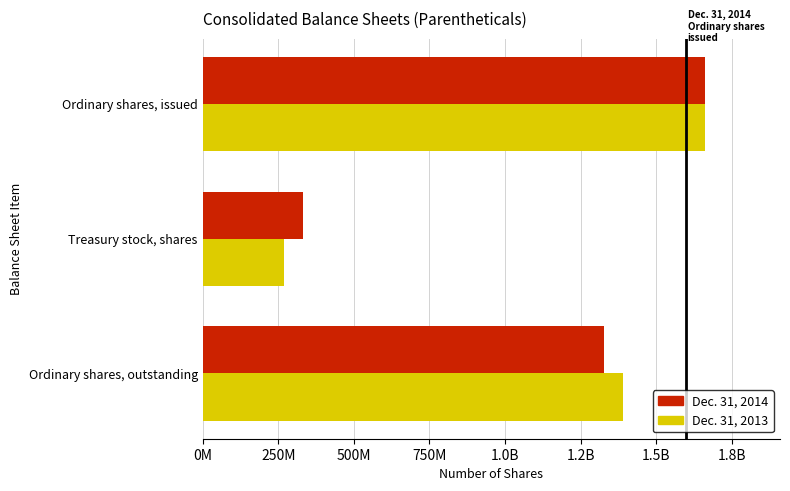

What is the lowest value of the Dec. 31, 2014 series?

333526150